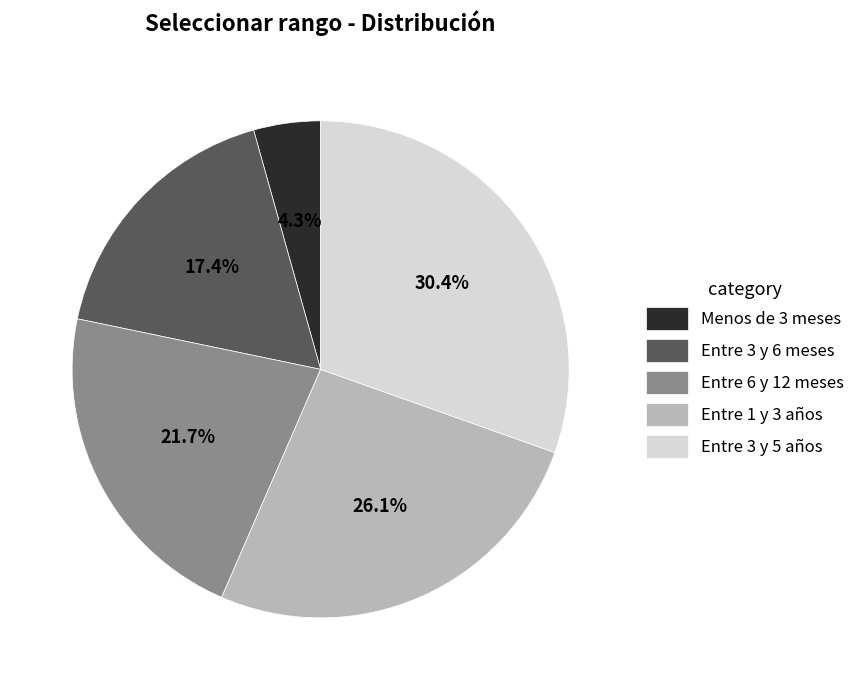

Between Entre 1 y 3 años and Entre 6 y 12 meses, which is larger?

Entre 1 y 3 años